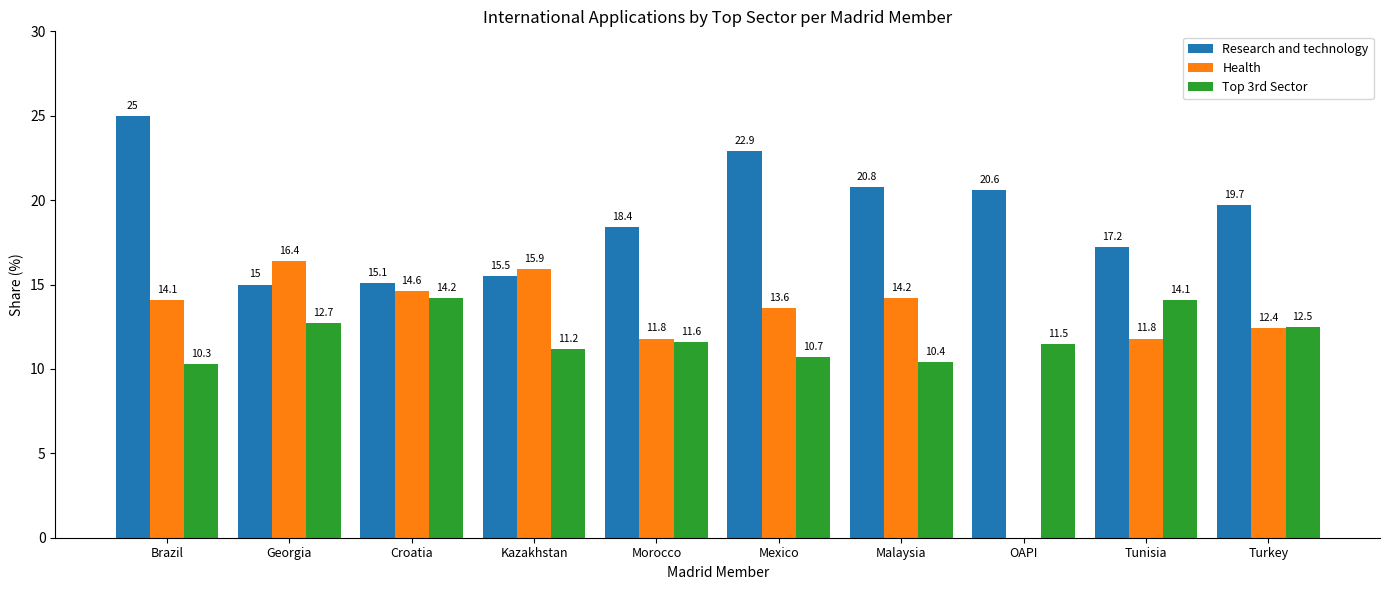

The Top 3rd Sector series shows 14.1 at Tunisia. True or false?

True